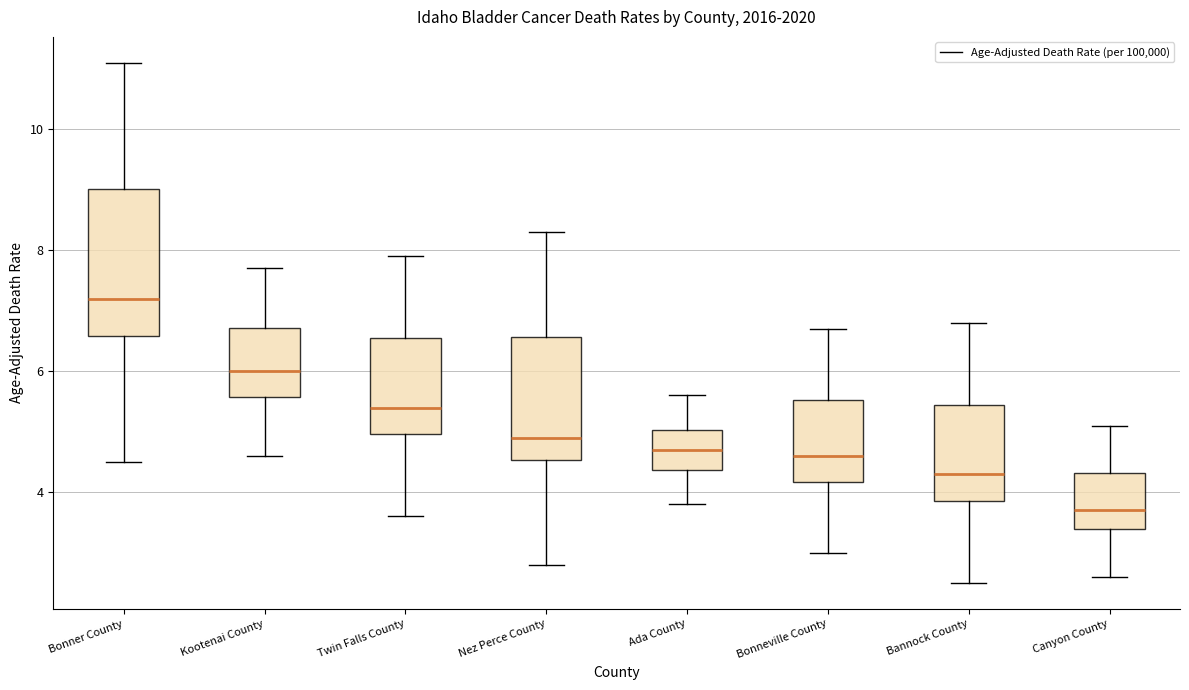

Reading left to right, transcribe this box plot: for each box, give where its median line is, the range the box spans, and where its two whiskers end, as read against the y-axis. The values are not printed on the chart, so give them approximately, as read against the axis.

Bonner County: median 7.2, box 6.6 to 9.0, whiskers 4.6 to 11.2
Kootenai County: median 6.0, box 5.6 to 6.8, whiskers 4.6 to 7.8
Twin Falls County: median 5.4, box 5.0 to 6.6, whiskers 3.6 to 8.0
Nez Perce County: median 5.0, box 4.6 to 6.6, whiskers 2.8 to 8.4
Ada County: median 4.8, box 4.4 to 5.0, whiskers 3.8 to 5.6
Bonneville County: median 4.6, box 4.2 to 5.6, whiskers 3.0 to 6.8
Bannock County: median 4.4, box 3.8 to 5.4, whiskers 2.6 to 6.8
Canyon County: median 3.8, box 3.4 to 4.4, whiskers 2.6 to 5.2